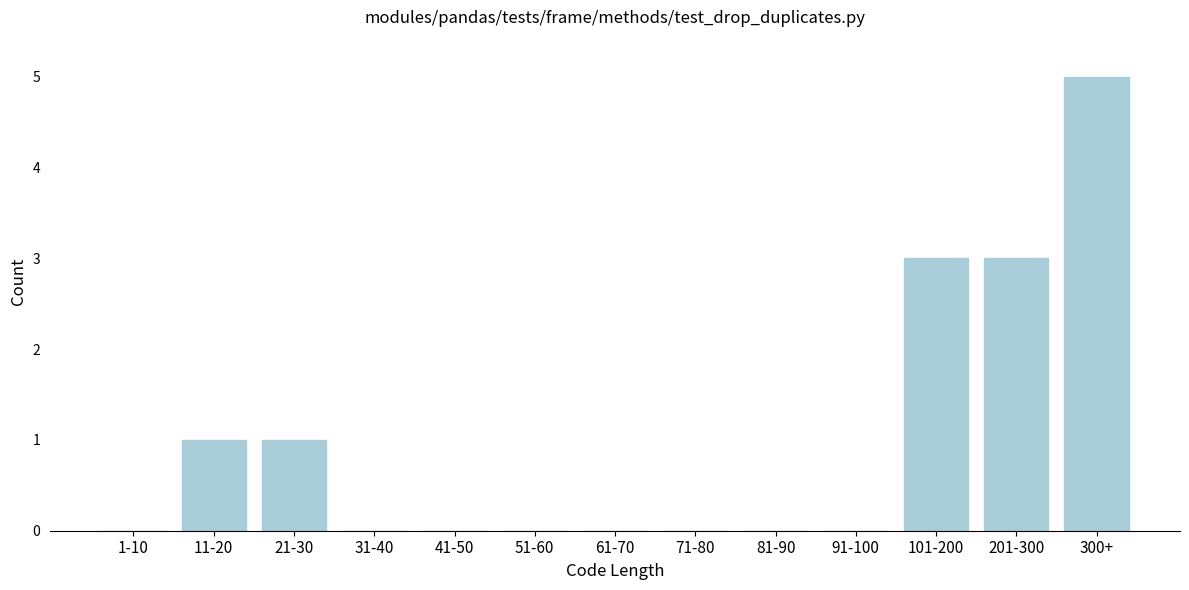

Reading left to right, what are all the values shown in this chart?

1-10=0	11-20=1	21-30=1	31-40=0	41-50=0	51-60=0	61-70=0	71-80=0	81-90=0	91-100=0	101-200=3	201-300=3	300+=5